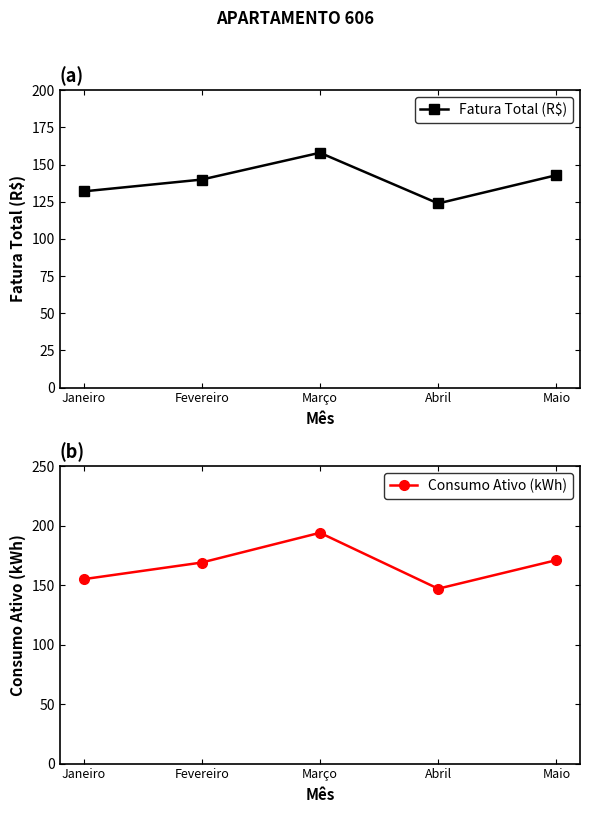

Between Maio and Março, which is larger?

Março